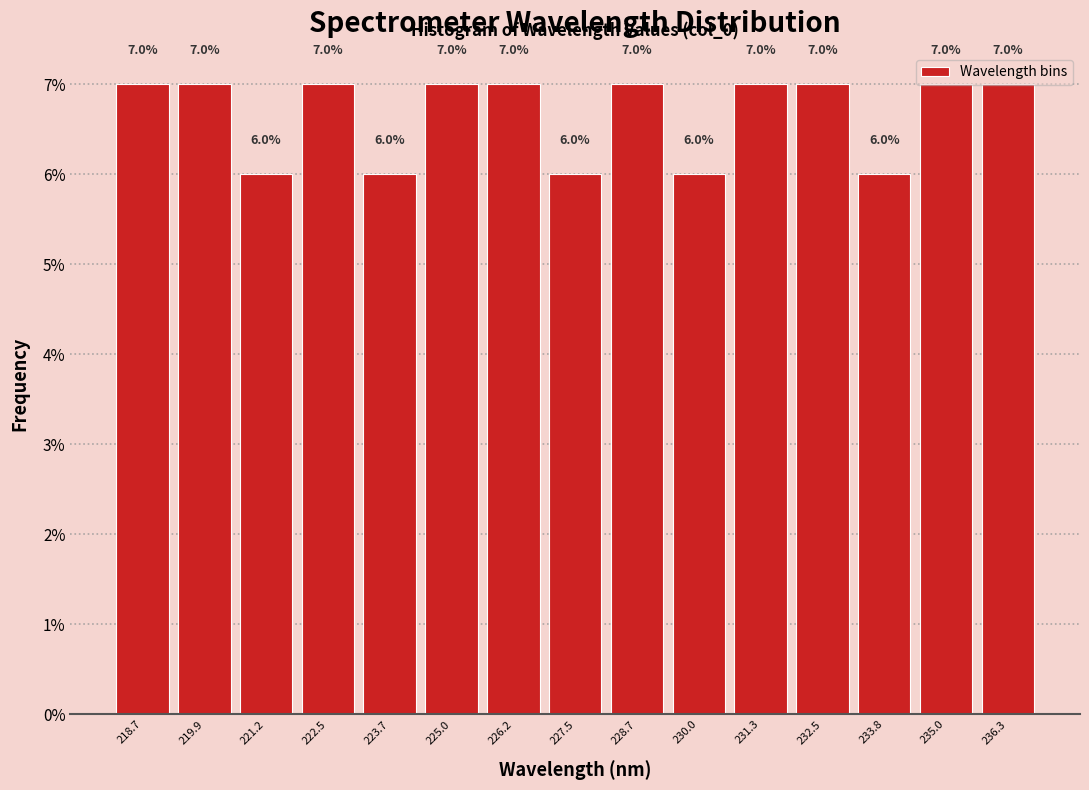

Reading left to right, list every bar in this chart as the range it spans on the x-axis followed by its height. The bar edges are not printed on the chart, so give them approximately, as read against the axis.

218.0 to 219.4: 7.0
219.4 to 220.6: 7.0
220.6 to 221.8: 6.0
221.8 to 223.0: 7.0
223.0 to 224.4: 6.0
224.4 to 225.6: 7.0
225.6 to 226.8: 7.0
226.8 to 228.2: 6.0
228.2 to 229.4: 7.0
229.4 to 230.6: 6.0
230.6 to 231.8: 7.0
231.8 to 233.2: 7.0
233.2 to 234.4: 6.0
234.4 to 235.6: 7.0
235.6 to 237.0: 7.0